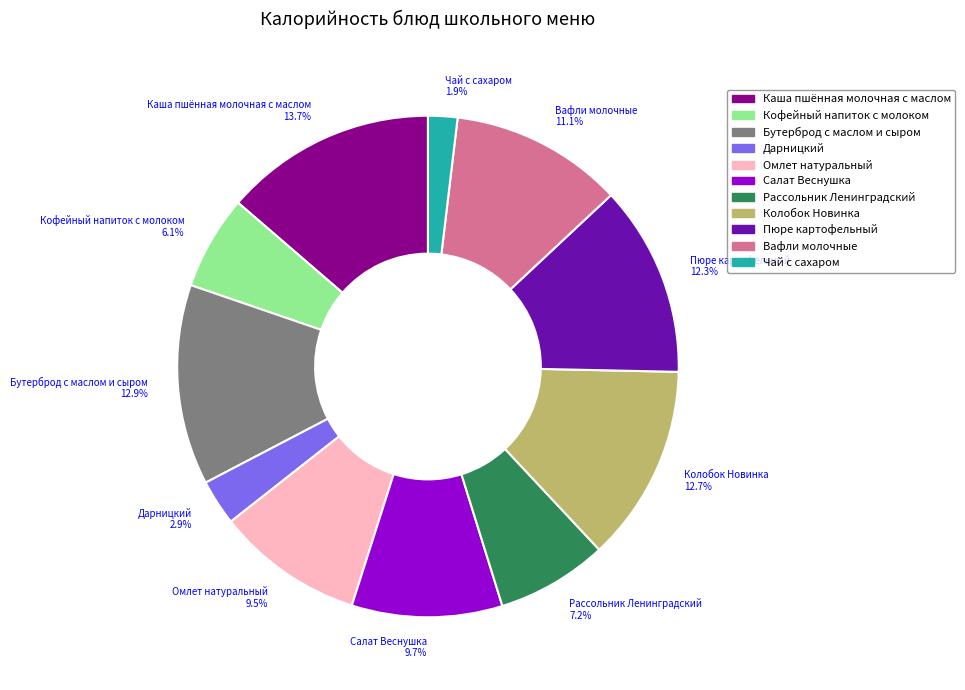

Combined, do Кофейный напиток с молоком and Бутерброд с маслом и сыром account for over 50%?

No